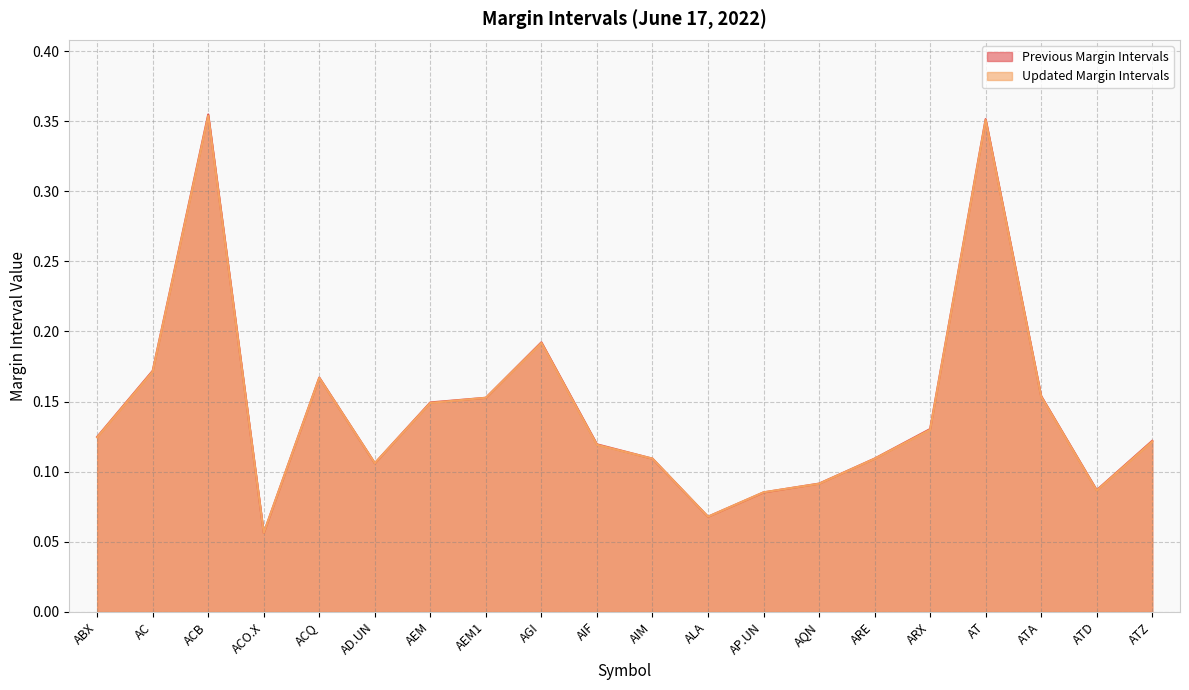

True or false: Previous Margin Intervals has a value of 0.1 at ATZ.

True